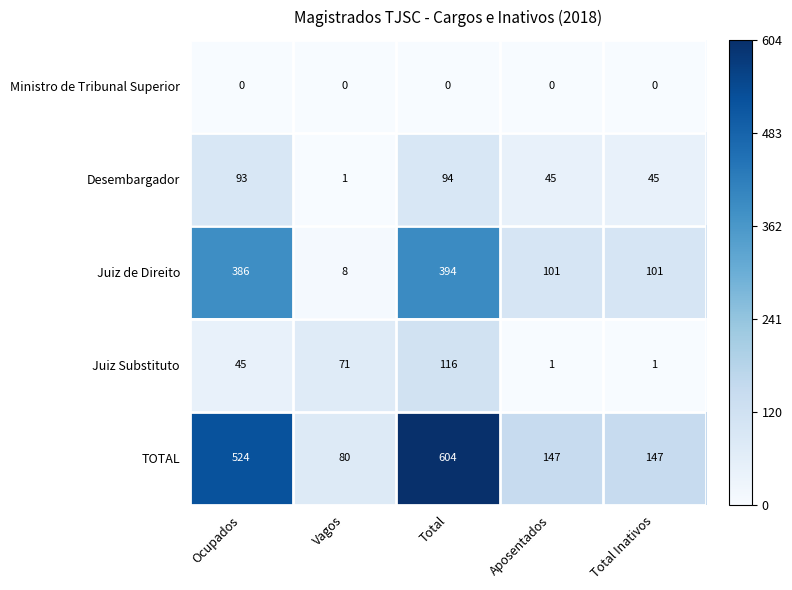

List the series in order of their peak value, lowest first.

Ministro de Tribunal Superior, Desembargador, Juiz Substituto, Juiz de Direito, TOTAL